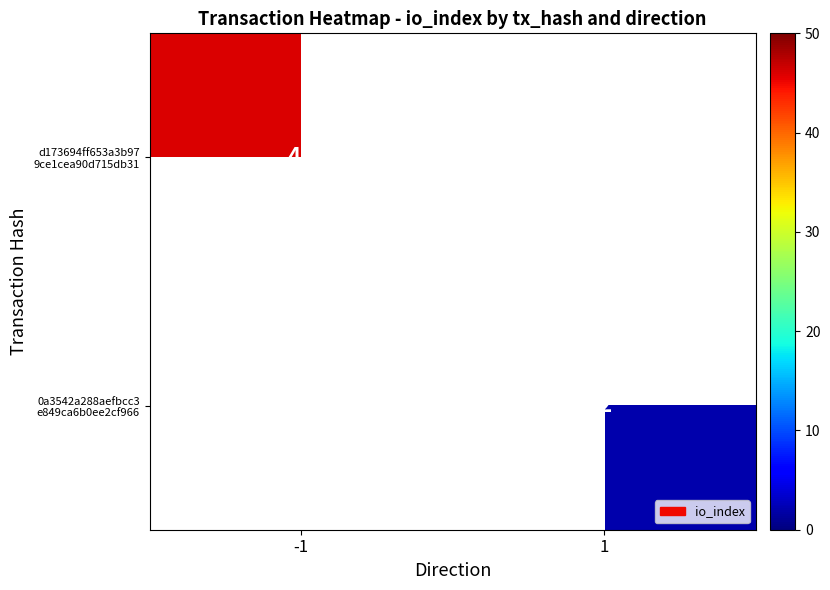

The 0a3542a288aefbcc3 e849ca6b0ee2cf966 series shows 0.7 at 1. True or false?

False